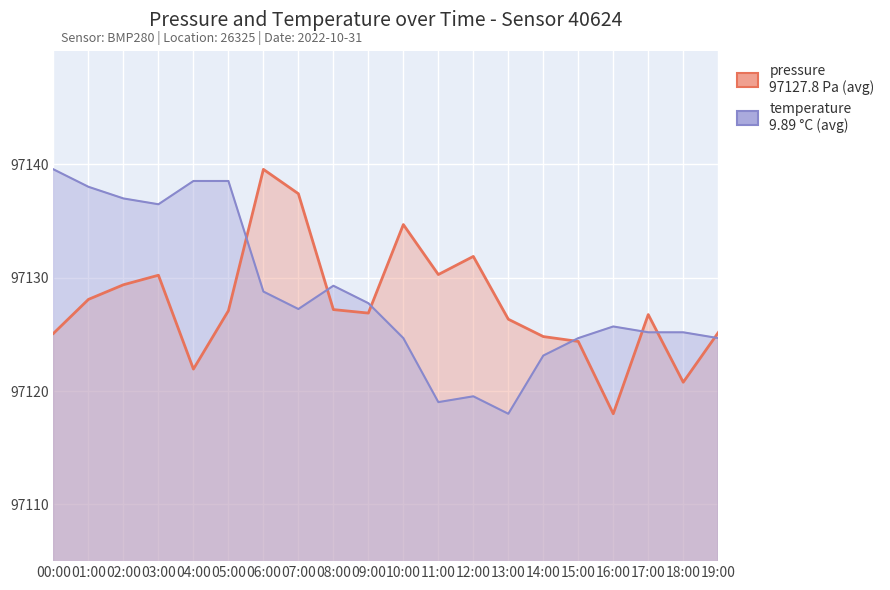

Is it true that pressure equals 97125.1 at 00:00?

True